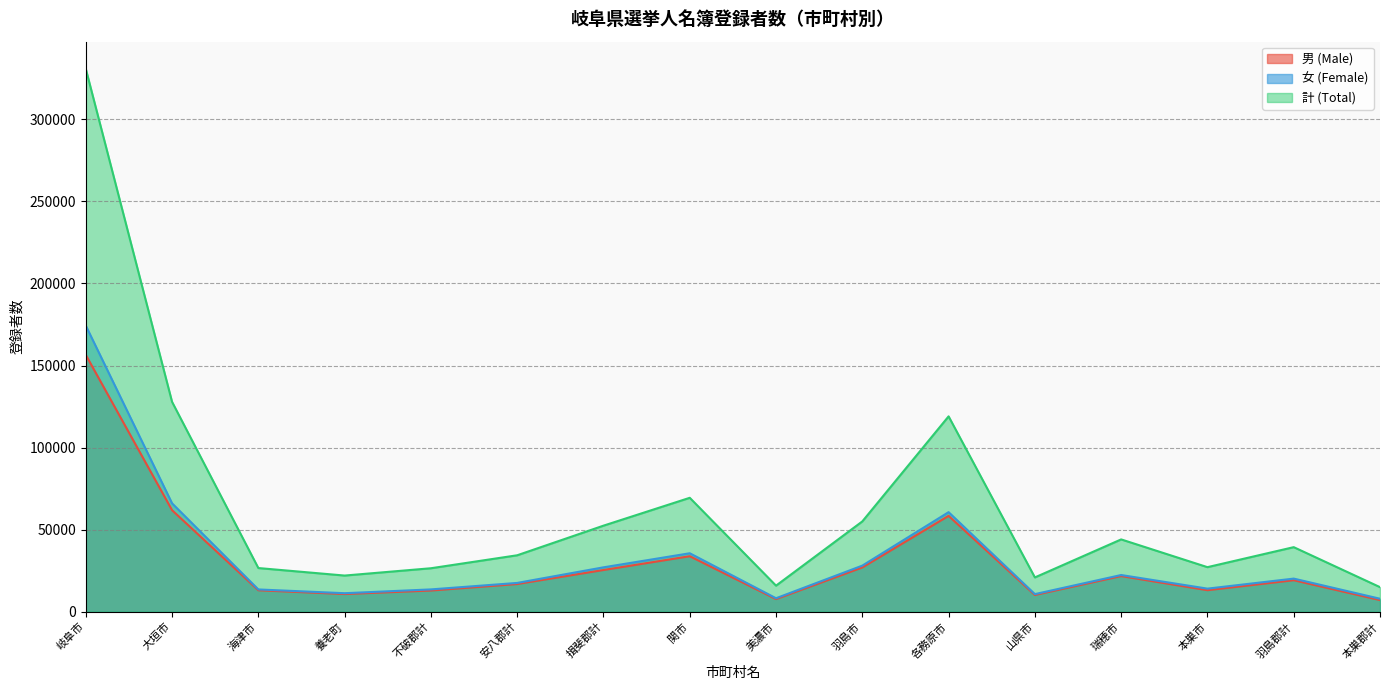

Rank the series at 瑞穂市 from lowest to highest value.

男 (Male), 女 (Female), 計 (Total)